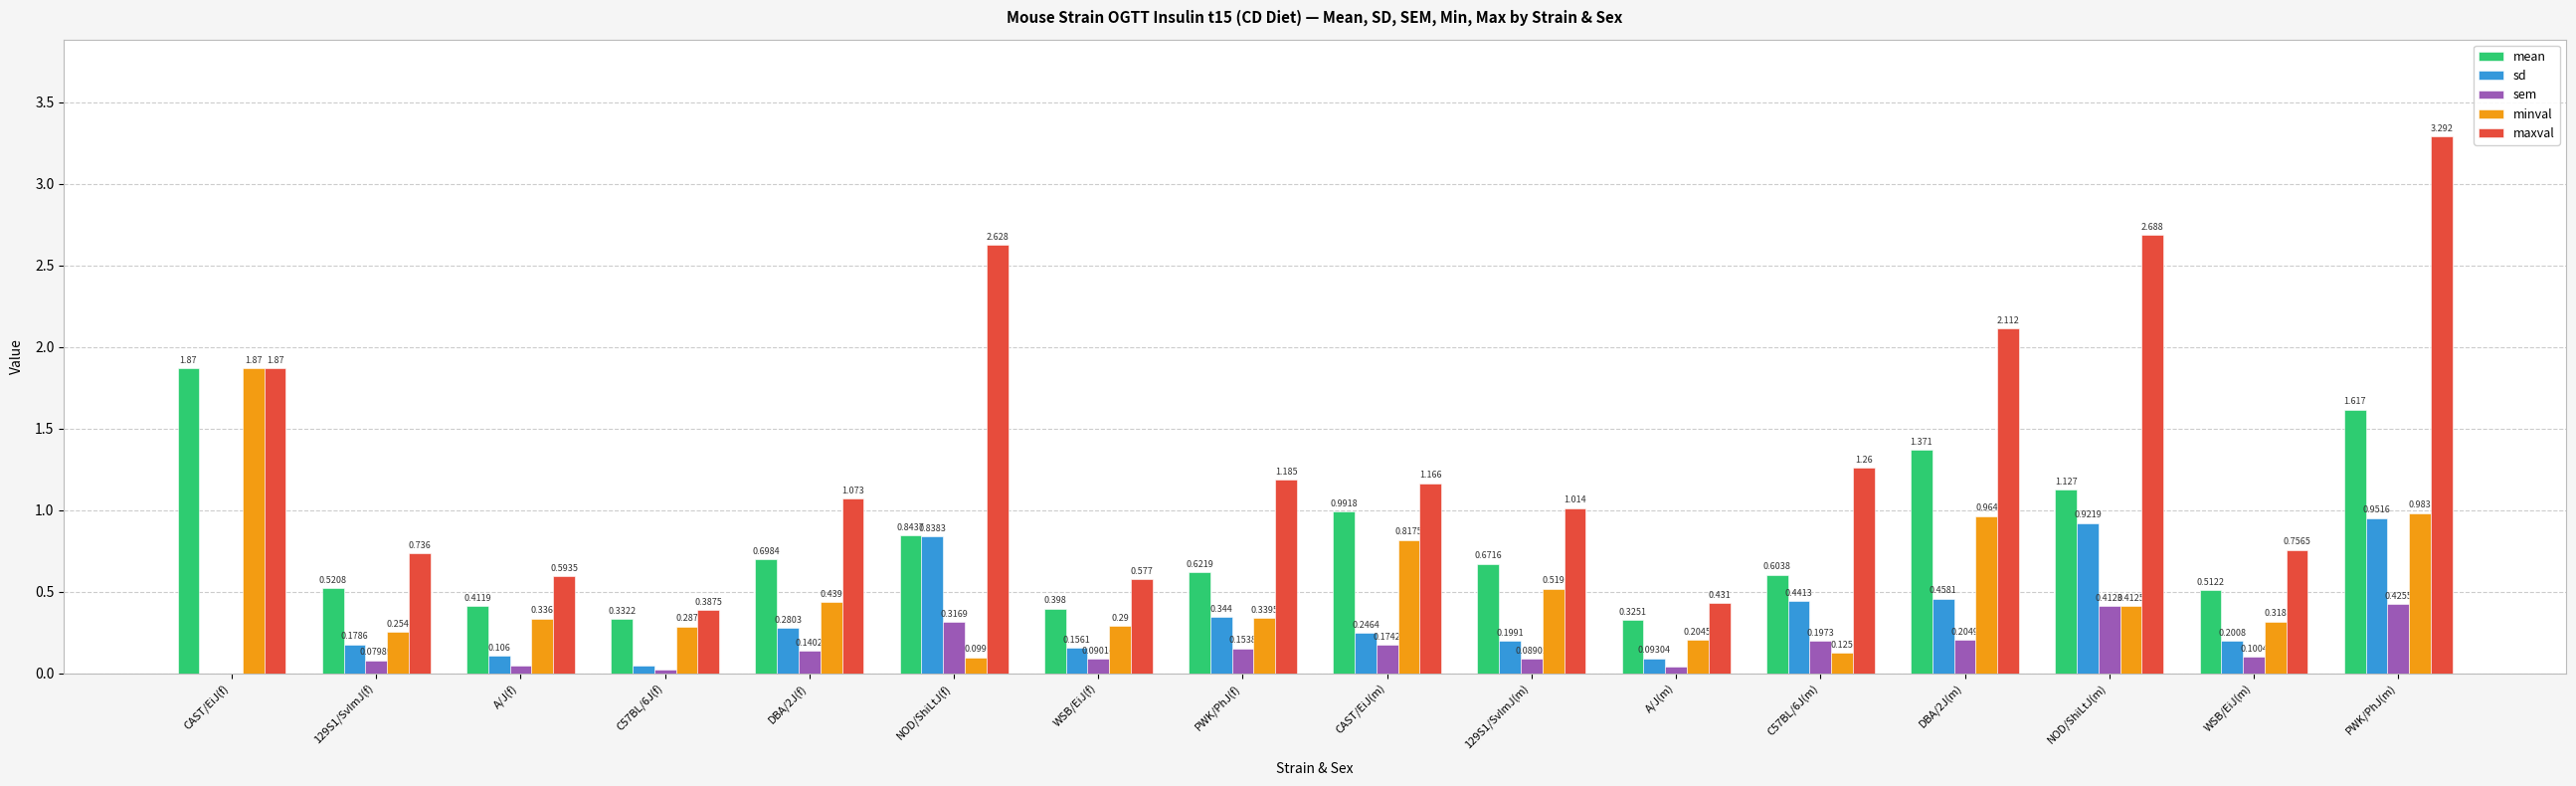

True or false: sem has a value of 0.2 at C57BL/6J(m).

True